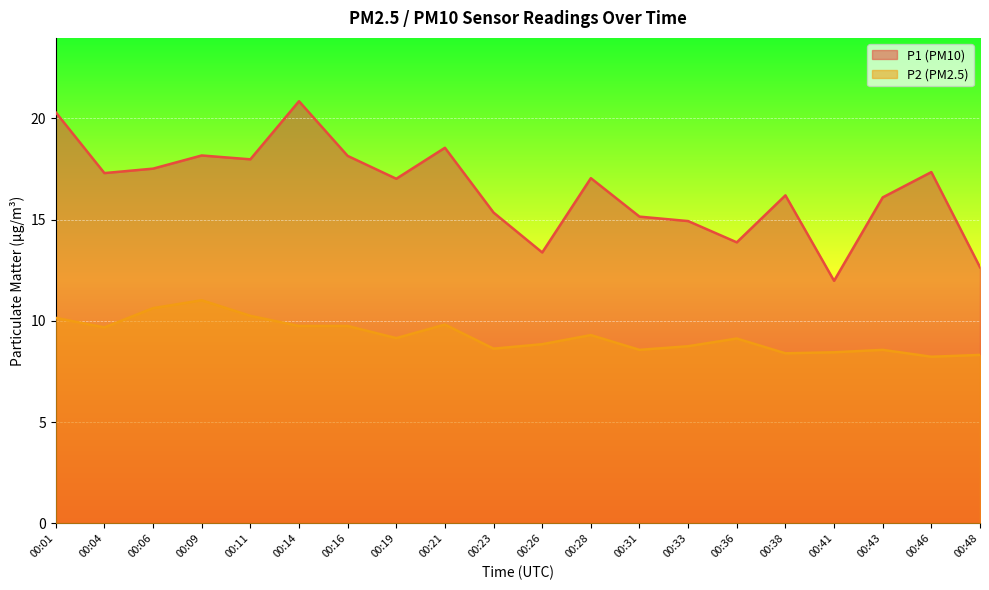

Does the chart display data point markers on the line(s)?

No